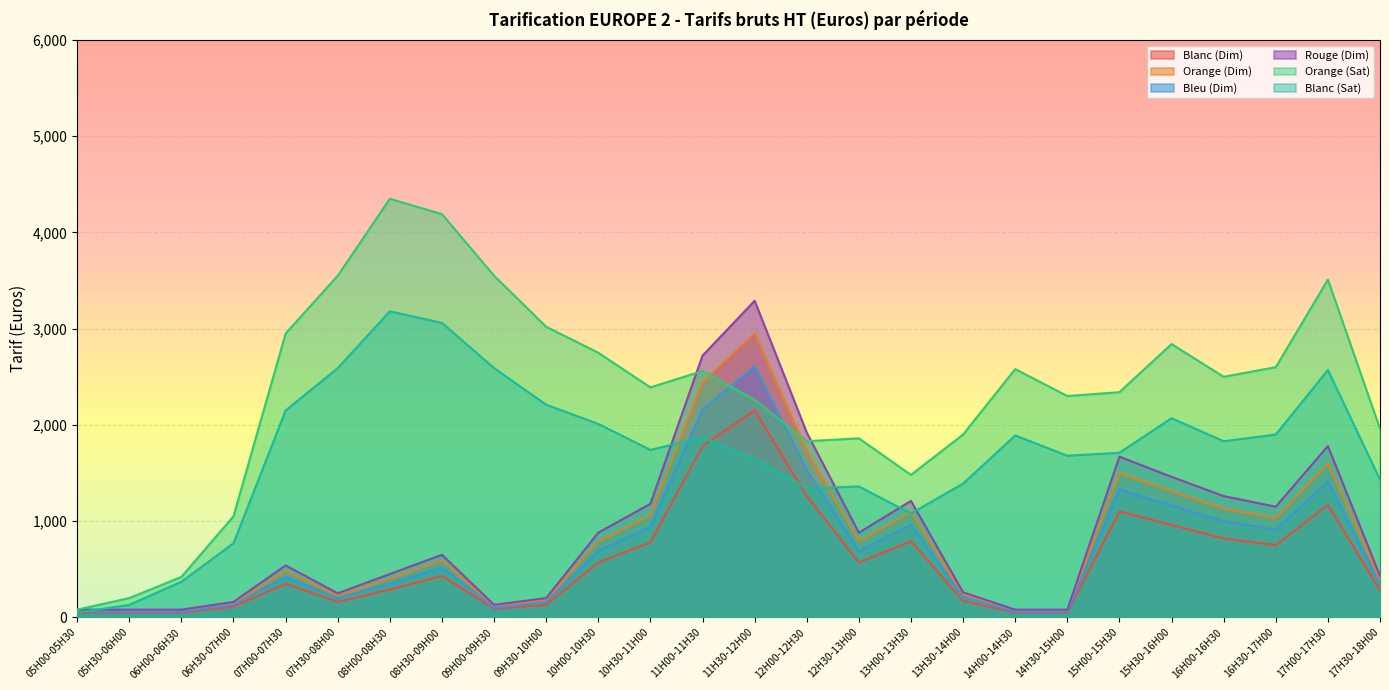

Where do Orange (Sat) and Bleu (Dim) first cross each other?

11H00-11H30 and 11H30-12H00